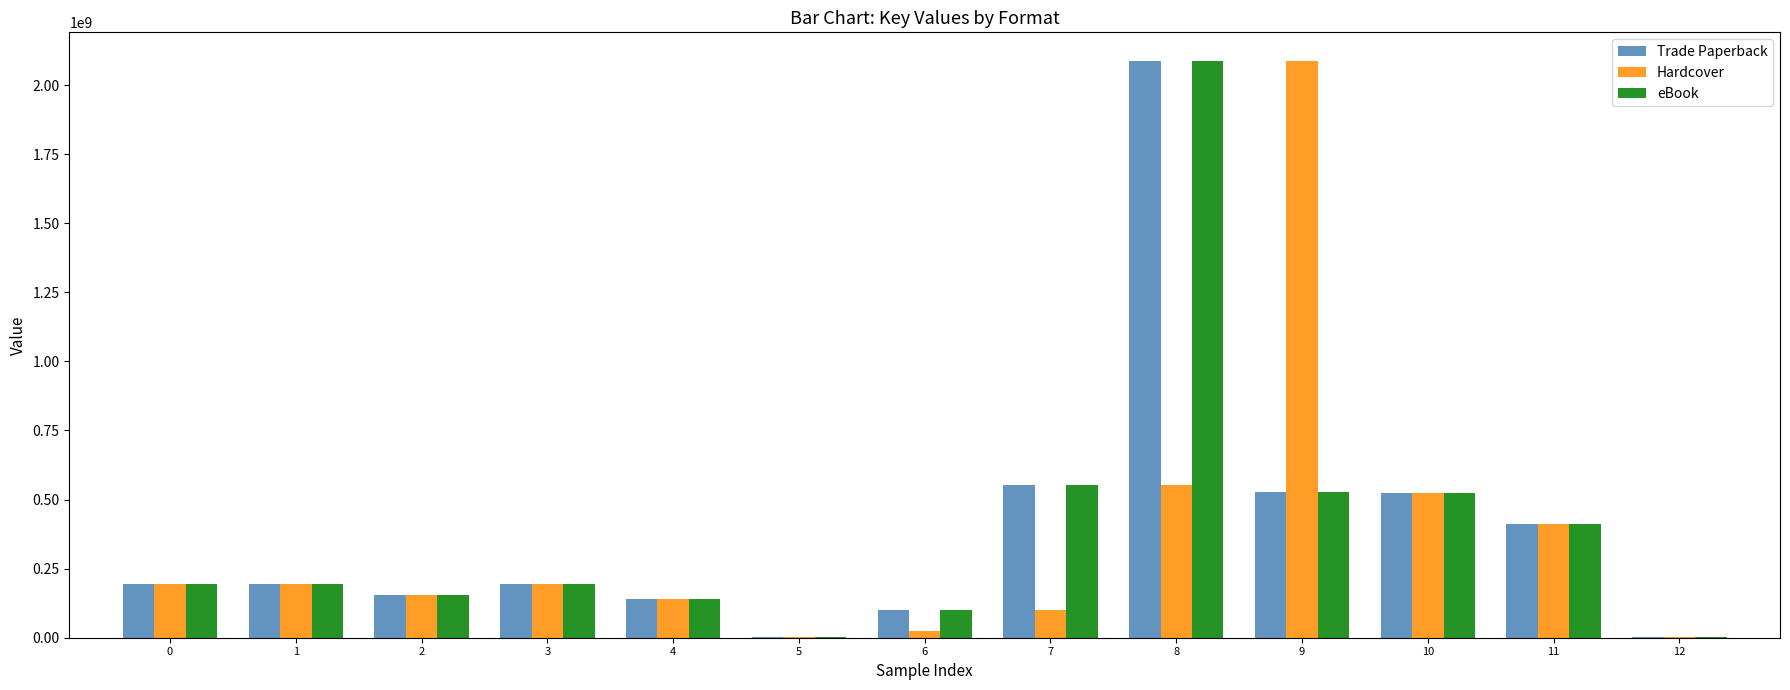

Is the value of Hardcover at 10 greater than the value of eBook at 3?

Yes